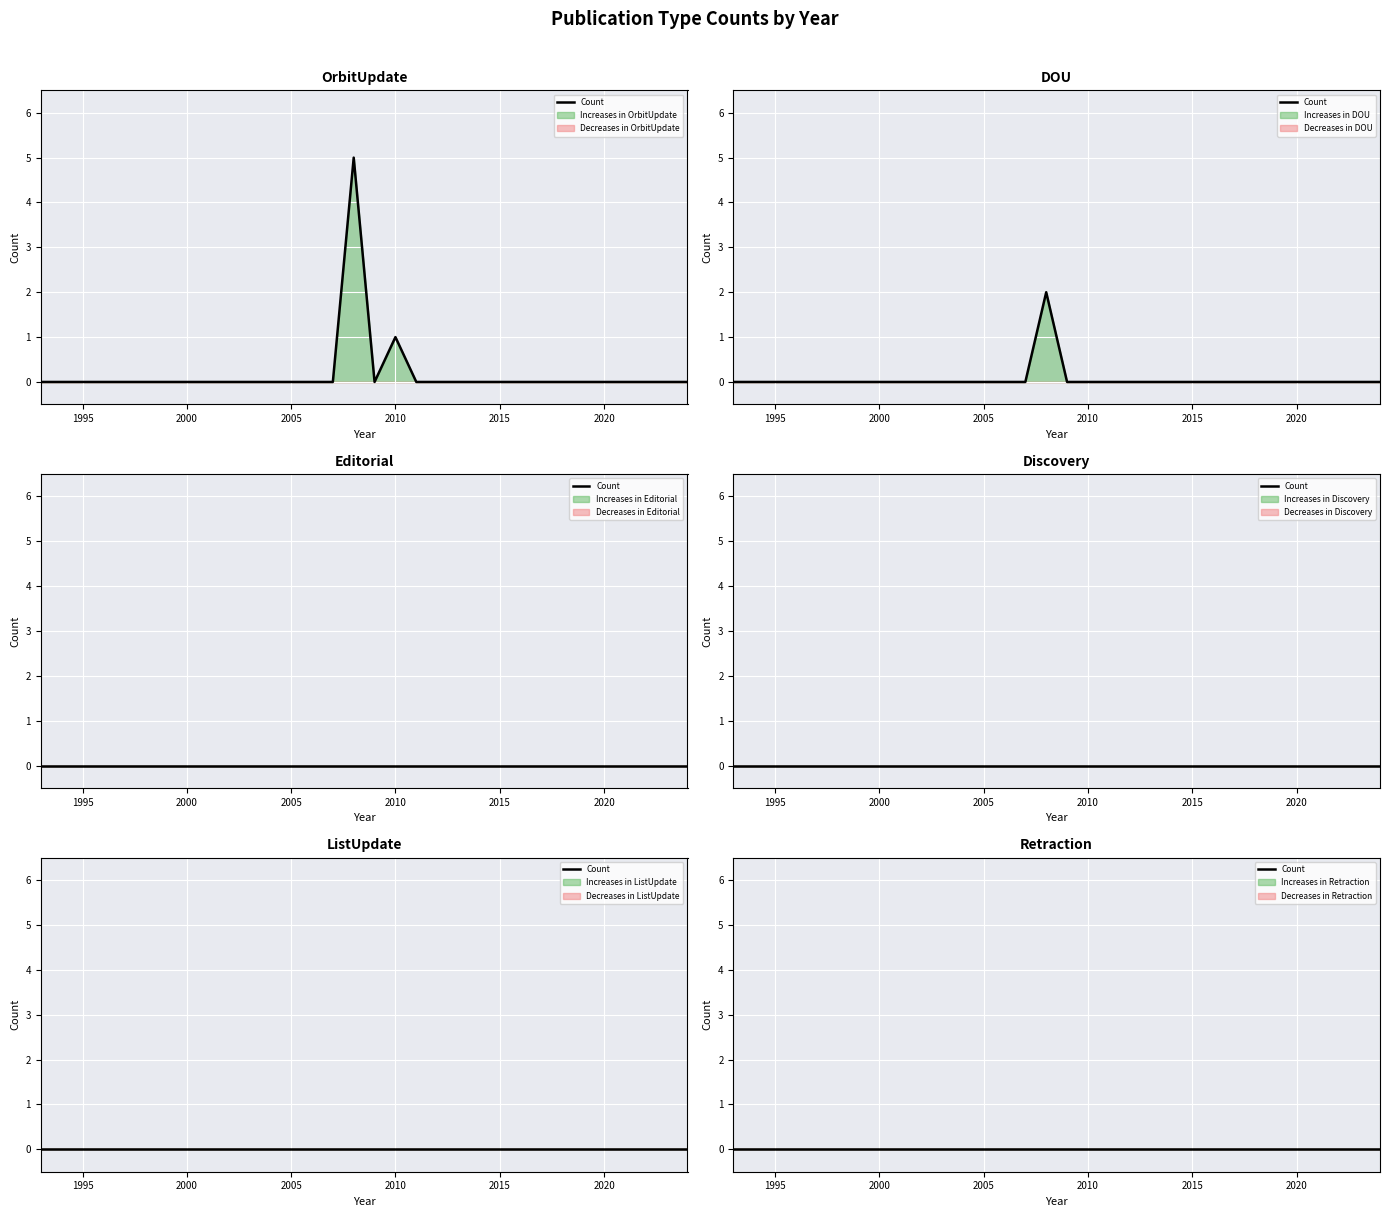

Between 2002 and 2010, which is larger?

2010